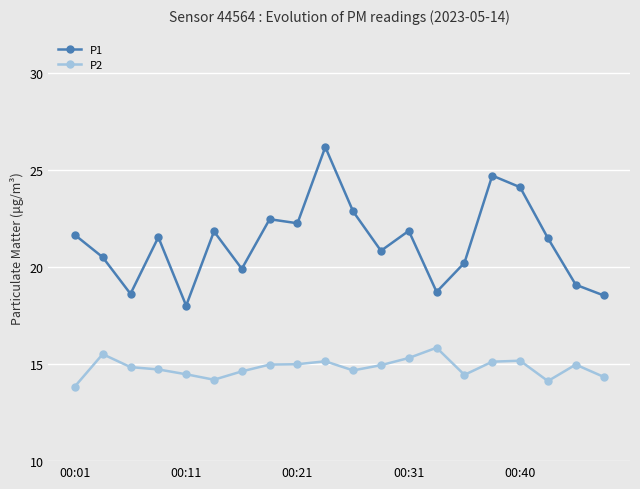

Which series has the largest total across all categories?

P1